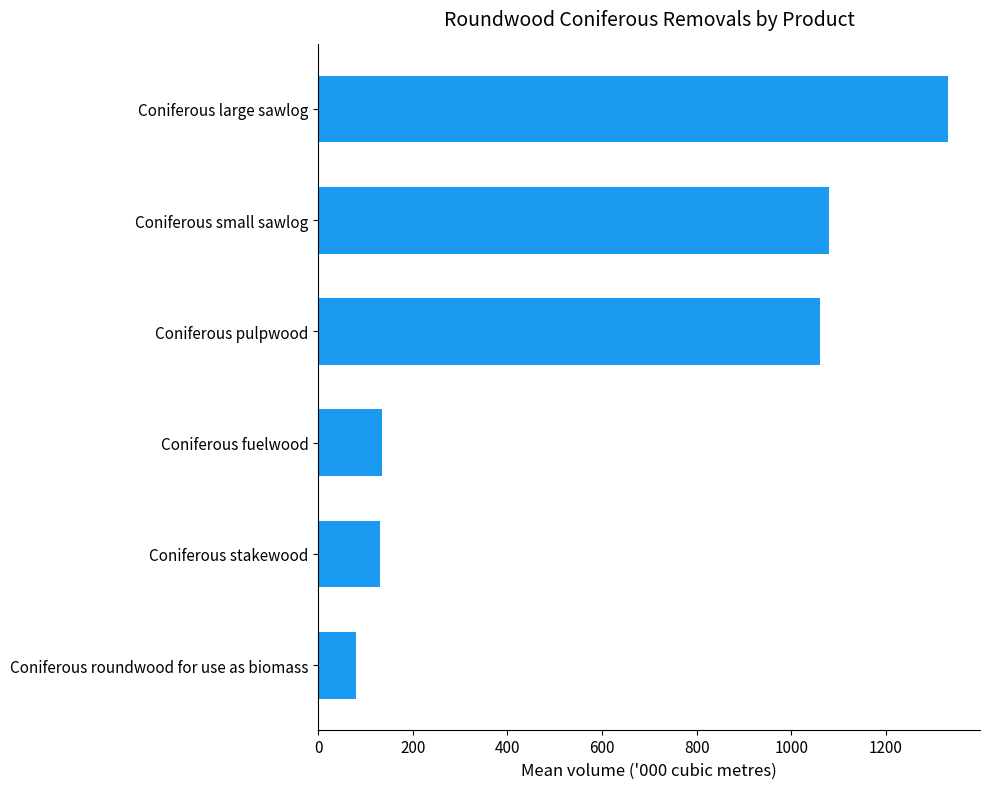

The value at Coniferous large sawlog is 1332.2. True or false?

True